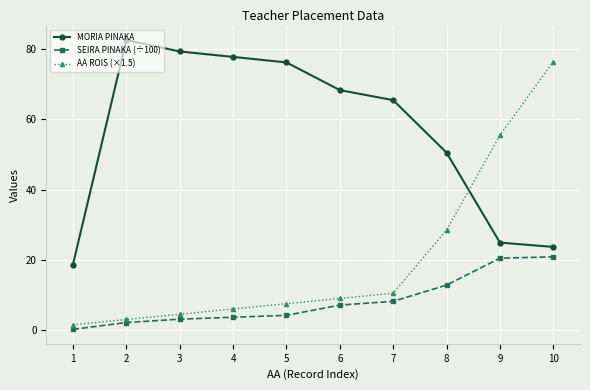

What is the difference between the highest and lowest values at 2?

80.5